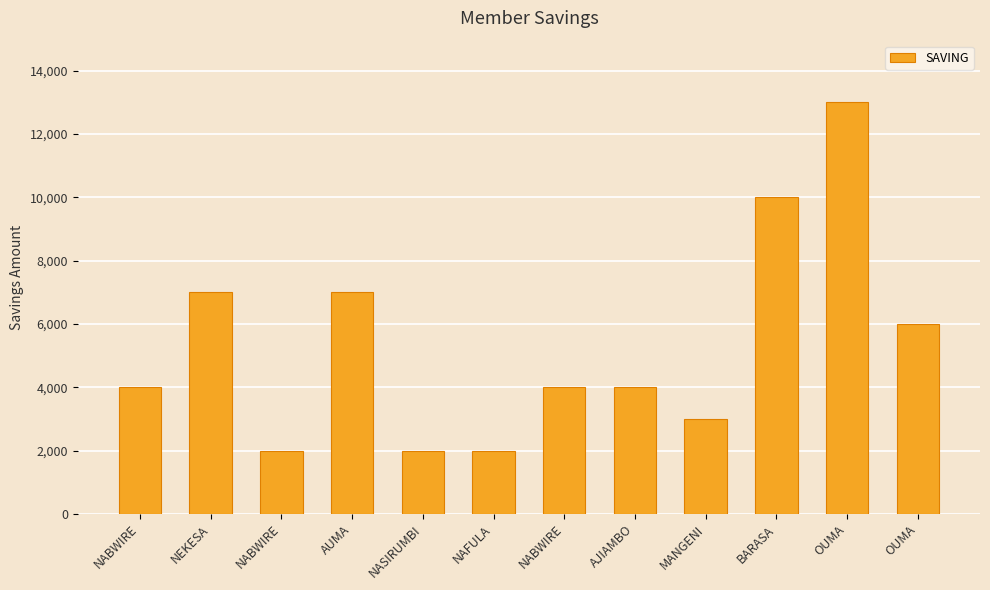

How many data points are less than 4000?

4